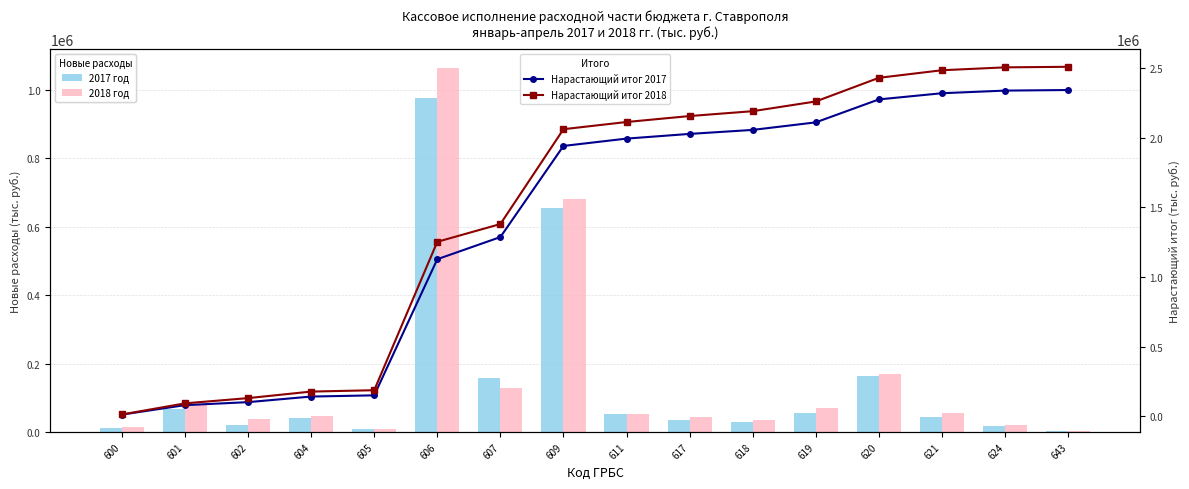

Which category has the lowest value in the 2018 год series?

643